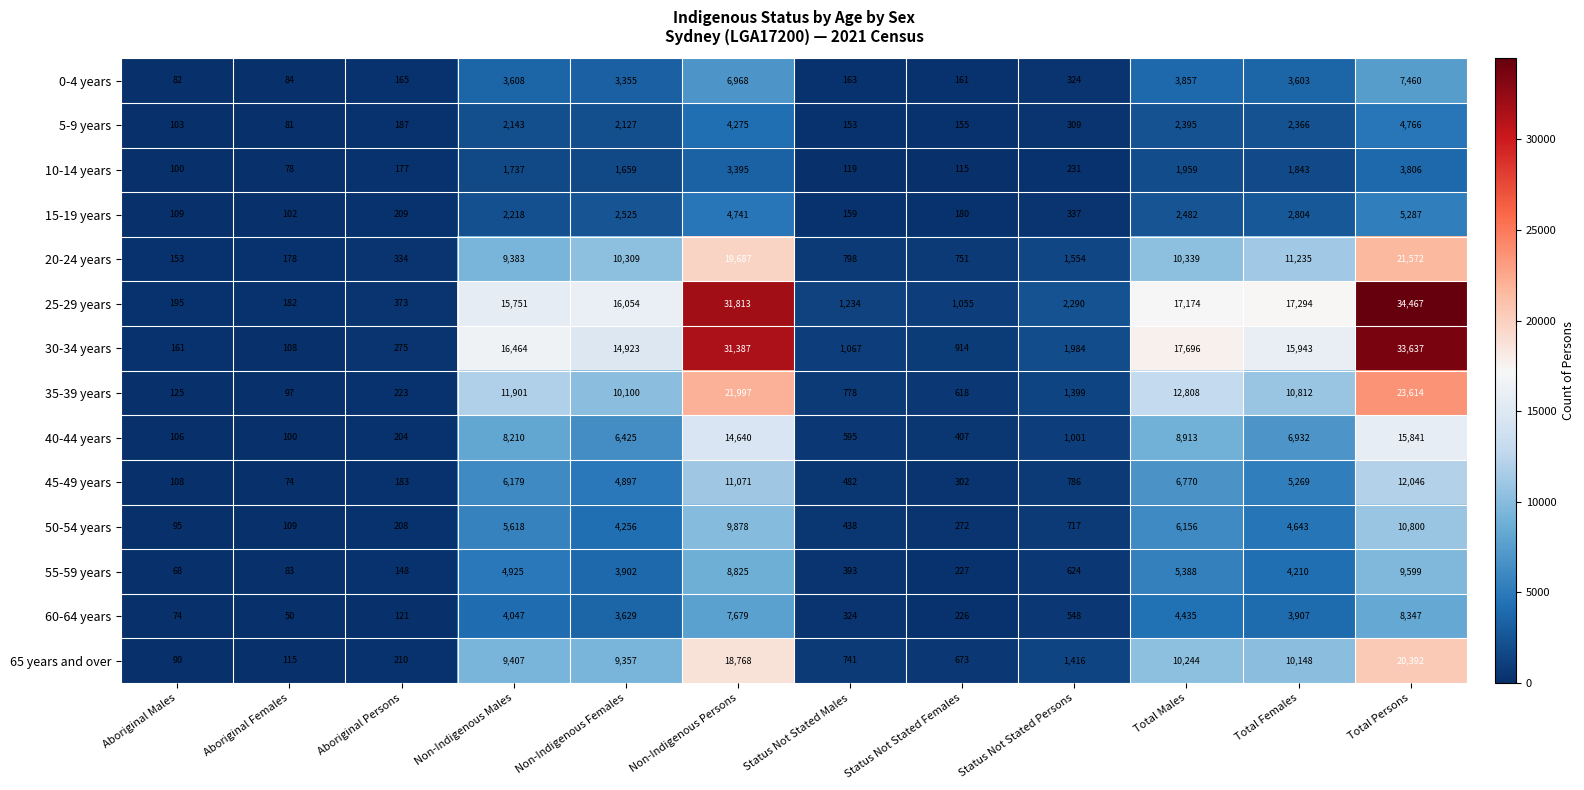

At how many categories does at least one series exceed 16142?

5